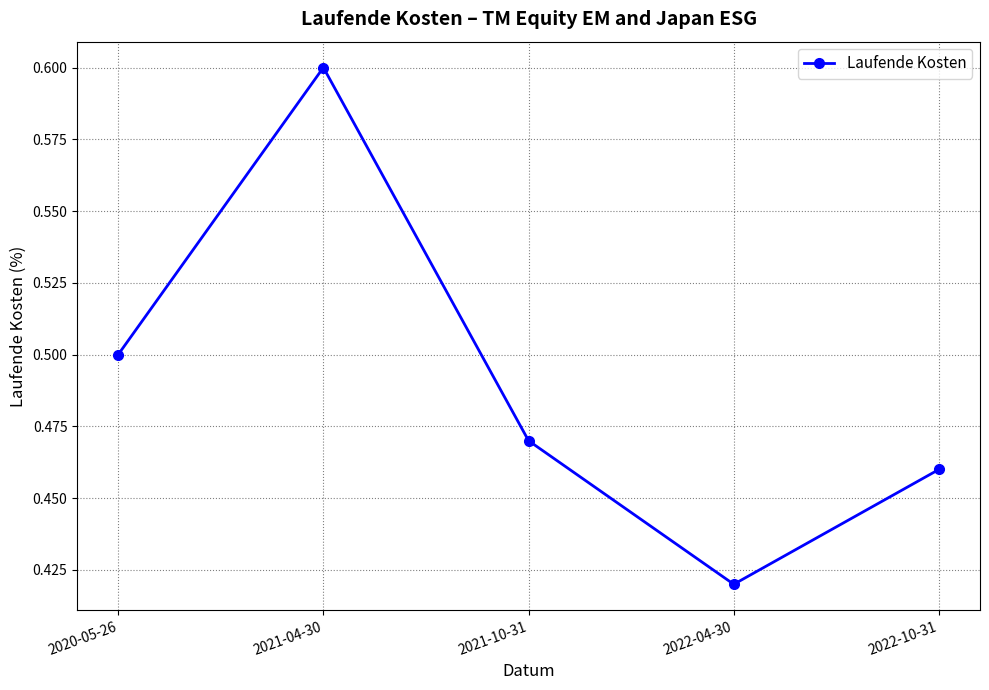

Between 2022-10-31 and 2021-10-31, which is larger?

2021-10-31